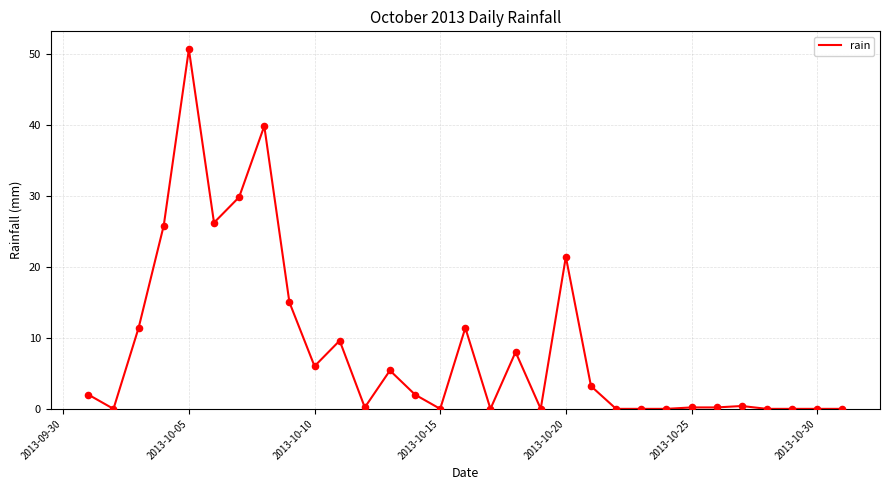

What is the difference between the maximum and minimum values?

50.6